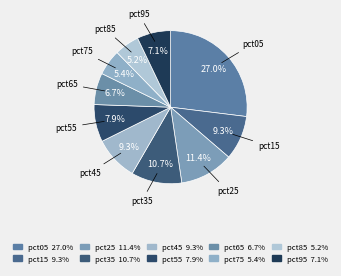

Is it true that pct45 is 18% of the pie?

False